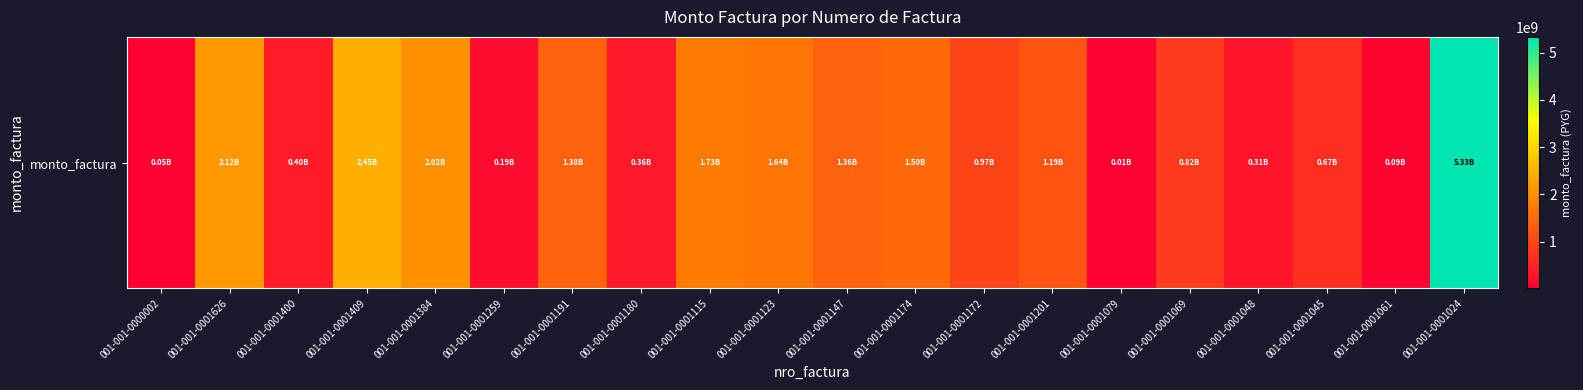

Approximately how many times larger is the value at 001-001-0001626 compared to 001-001-0001259?

11.3